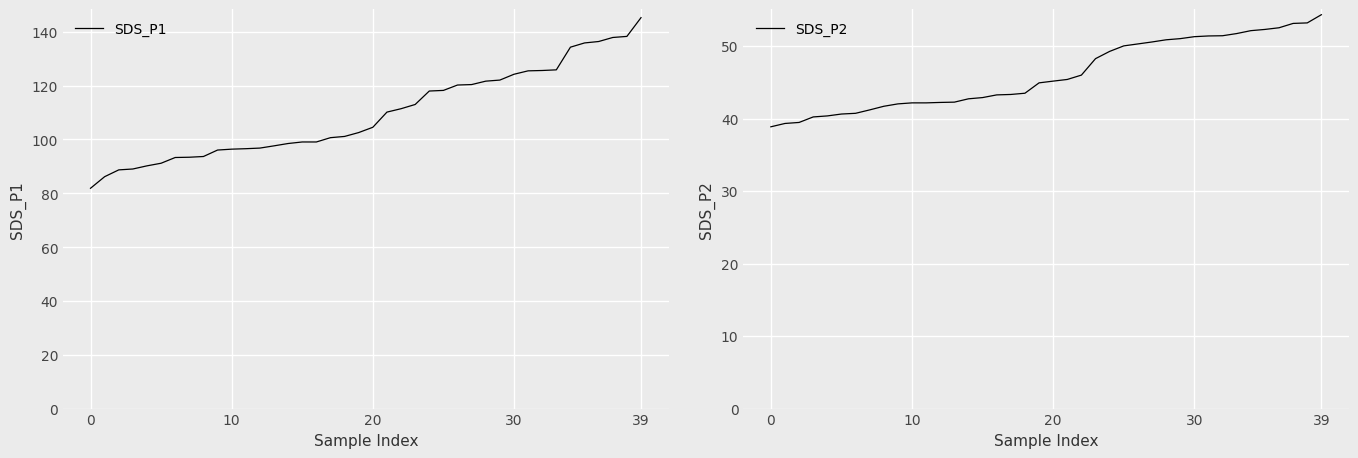

How many values in the SDS_P1 series exceed 104?

20